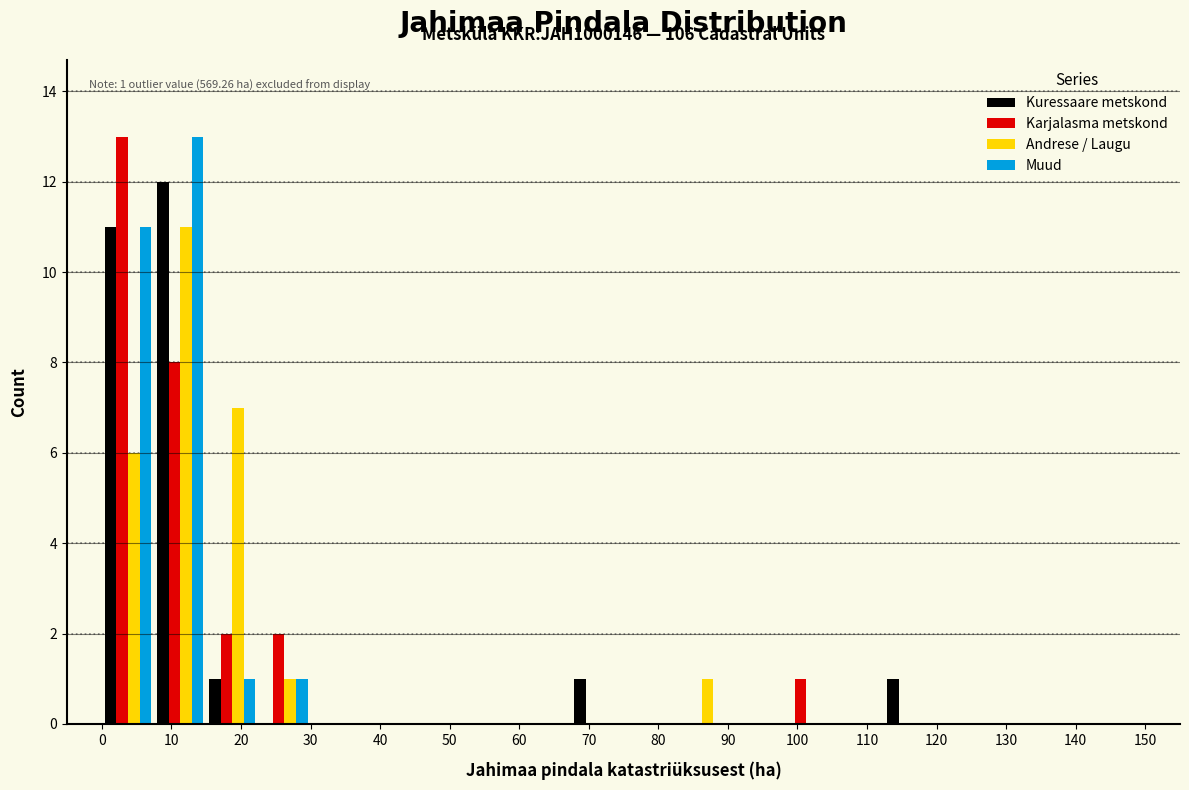

In the Karjalasma metskond series, which range on the x-axis has the tallest bar?

0.0 to 7.5